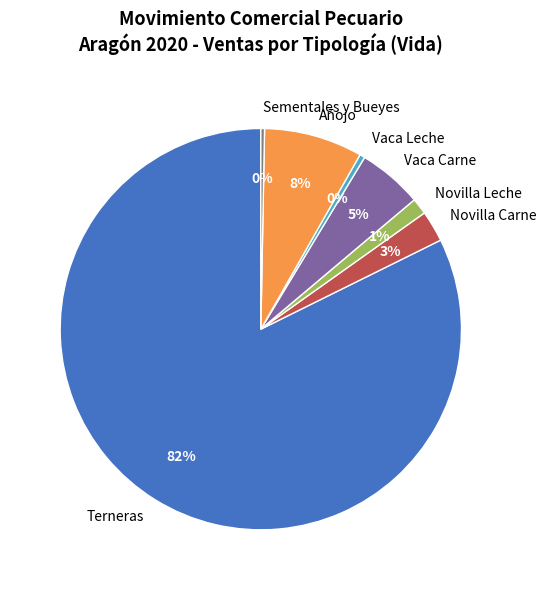

What is the ratio of the value at Vaca Carne to the value at Terneras?

0.1